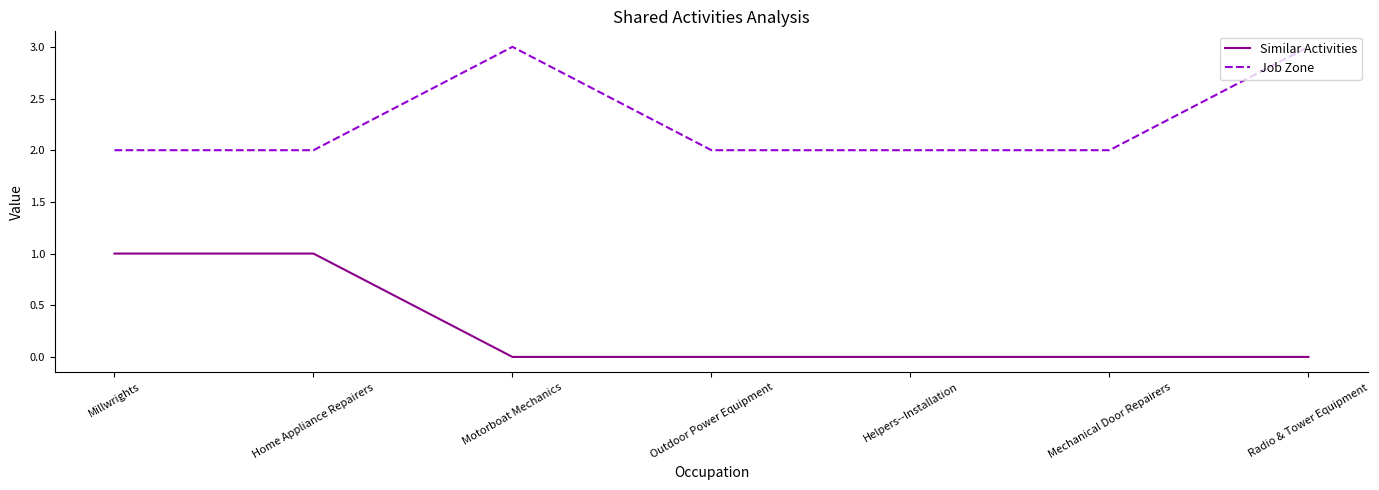

Is the value of Similar Activities at Radio & Tower Equipment greater than the value of Job Zone at Radio & Tower Equipment?

No